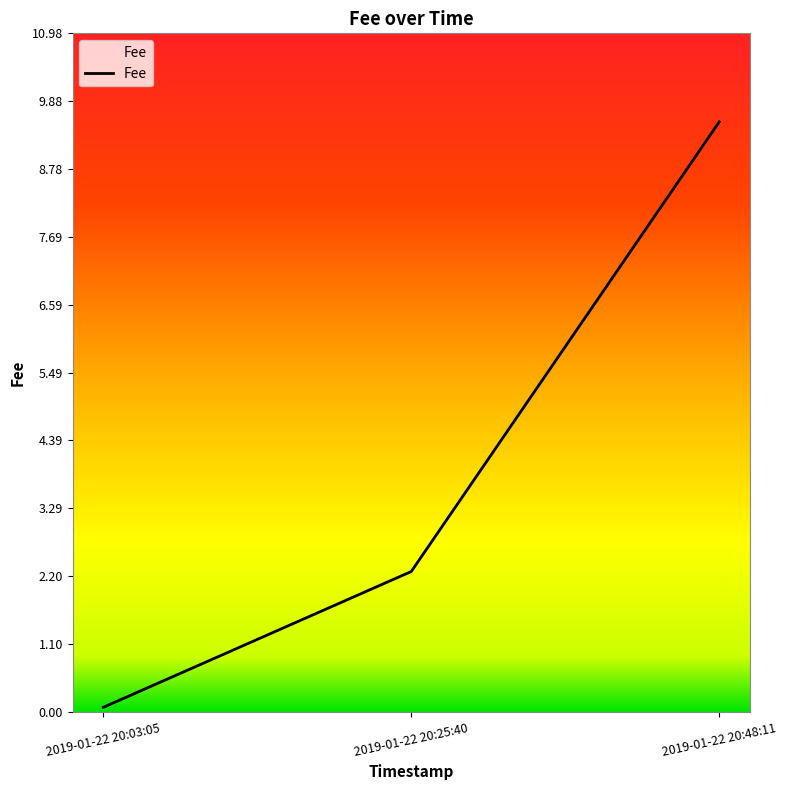

Rank the categories by value from highest to lowest.

2019-01-22 20:48:11, 2019-01-22 20:25:40, 2019-01-22 20:03:05